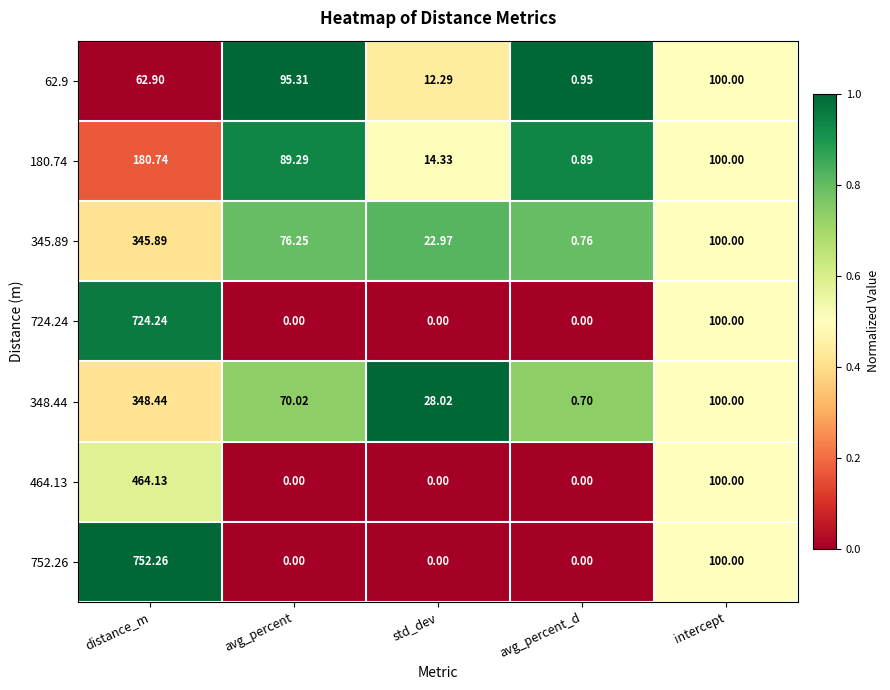

Where does the 345.89 series first go above 76?

distance_m